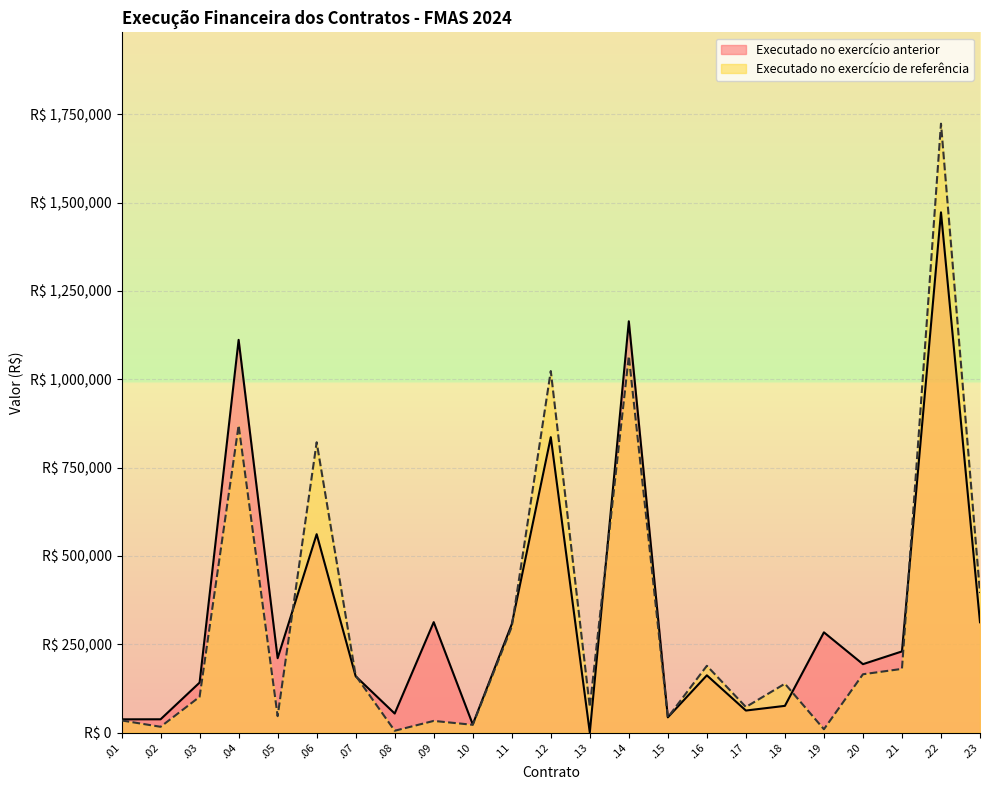

Is the value of Executado no exercício de referência at .11 greater than the value of Executado no exercício anterior at .06?

No